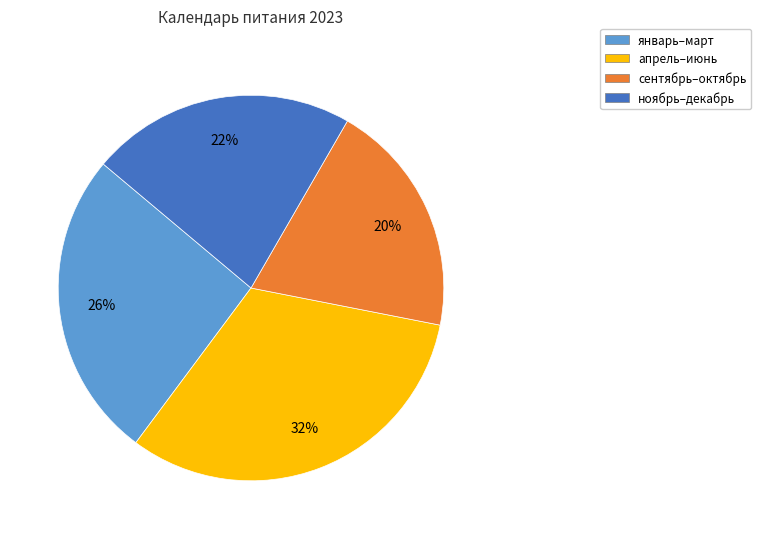

To the nearest percent, what is the difference between the largest and smallest slice percentages?

12%